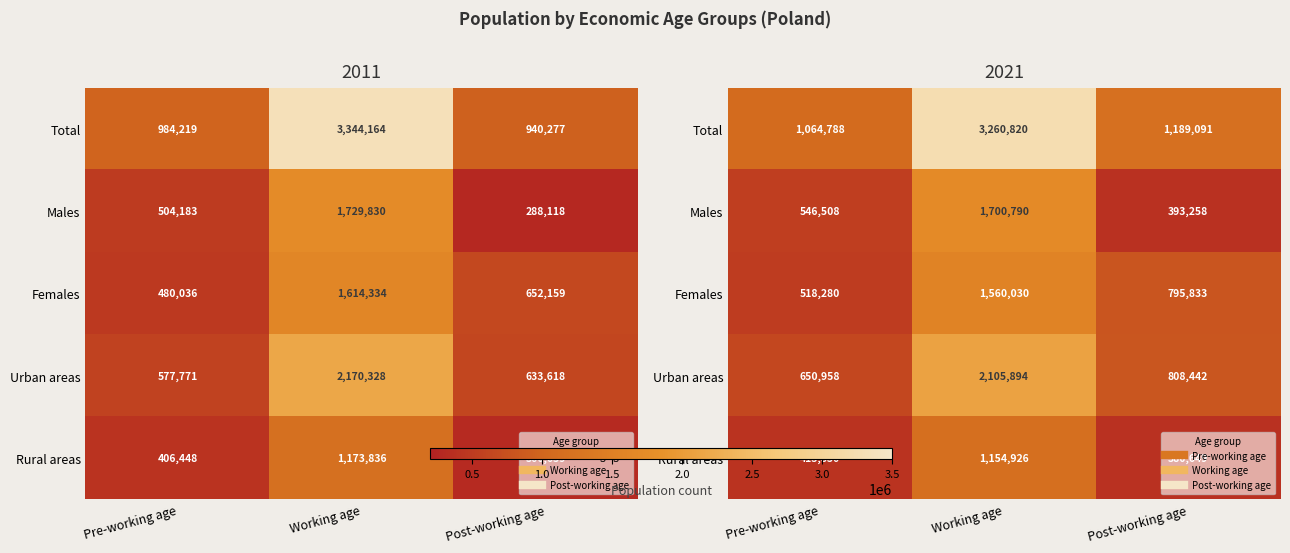

List the labels in order of Total value, largest first.

Working age, Post-working age, Pre-working age